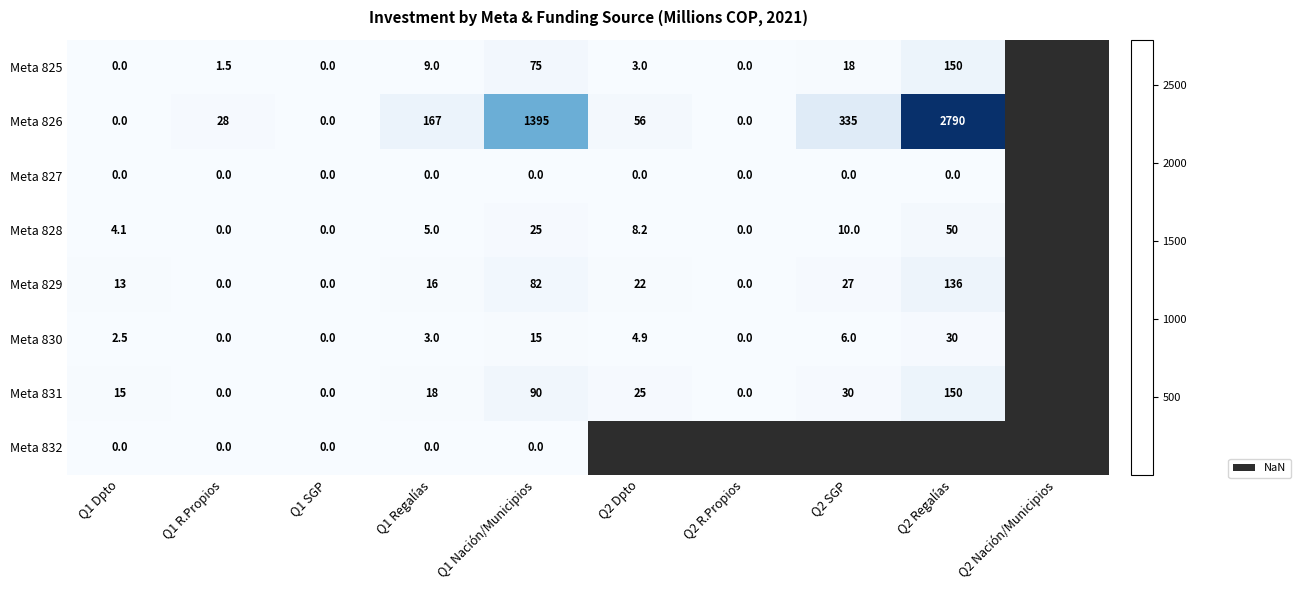

True or false: Meta 830 has a value of 2.5 at Q1 Dpto.

True